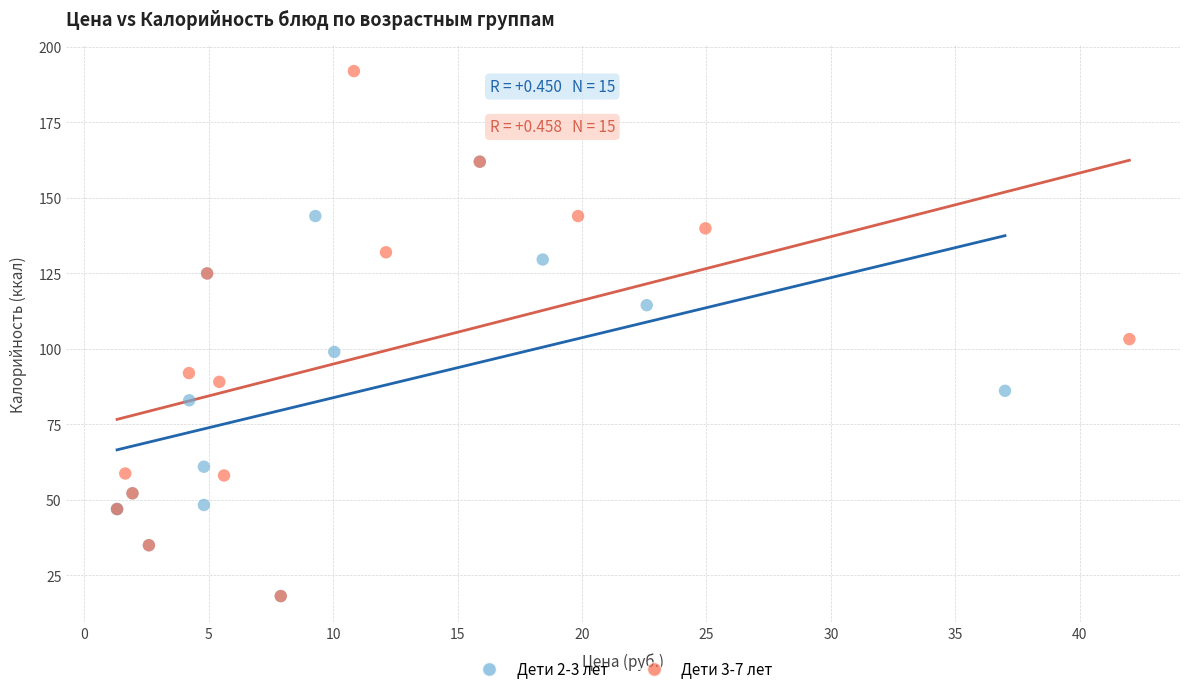

Which series has the widest spread of Y values?

Дети 3-7 лет